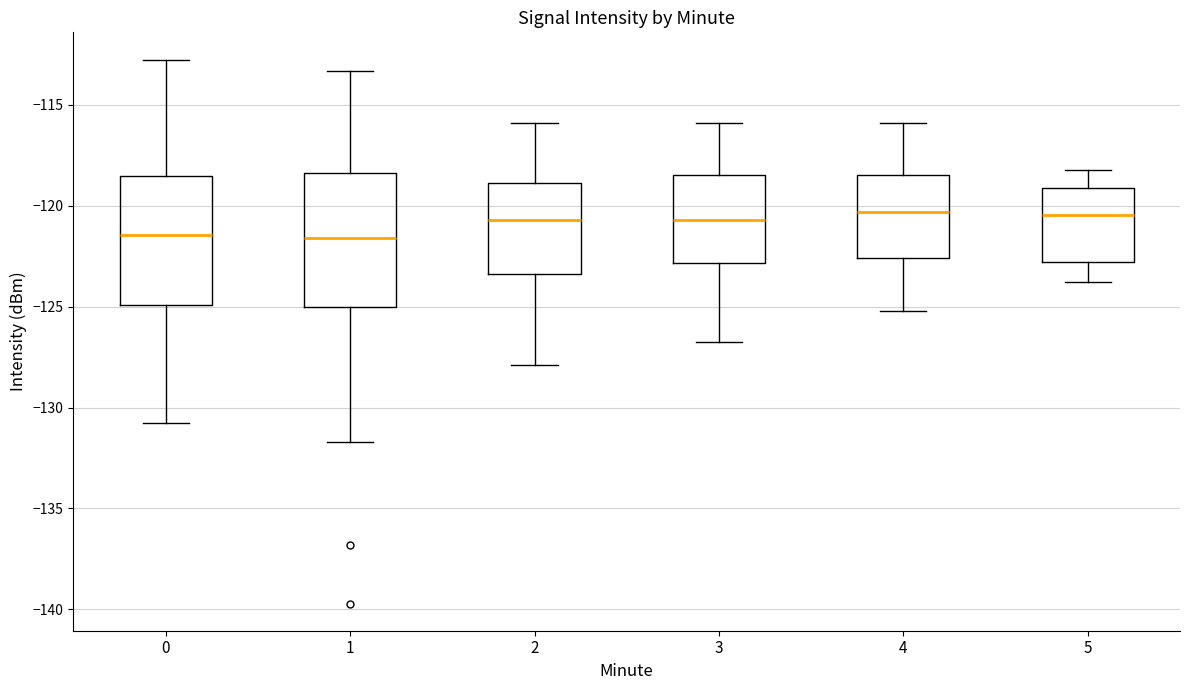

Reading left to right, read every box against the y-axis: the position of its median line, the range the box covers, and the ends of its whiskers. The values are not printed on the chart, so give them approximately, as read against the axis.

0: median -121.5, box -125.0 to -118.5, whiskers -130.5 to -113.0
1: median -121.5, box -125.0 to -118.5, whiskers -131.5 to -113.5
2: median -120.5, box -123.5 to -119.0, whiskers -128.0 to -116.0
3: median -120.5, box -123.0 to -118.5, whiskers -127.0 to -116.0
4: median -120.5, box -122.5 to -118.5, whiskers -125.0 to -116.0
5: median -120.5, box -123.0 to -119.0, whiskers -124.0 to -118.0